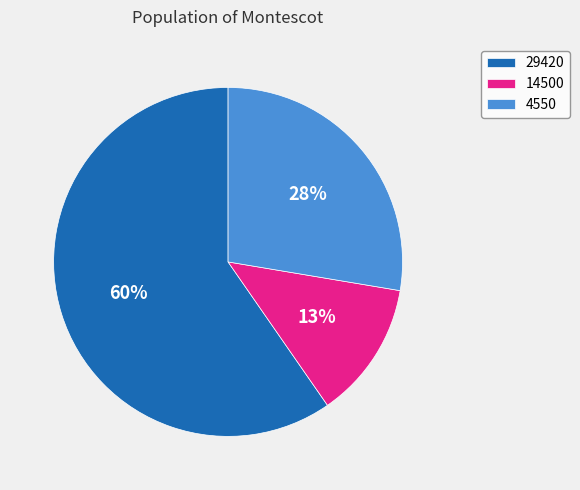

The 14500 slice represents 13% of the pie. True or false?

True